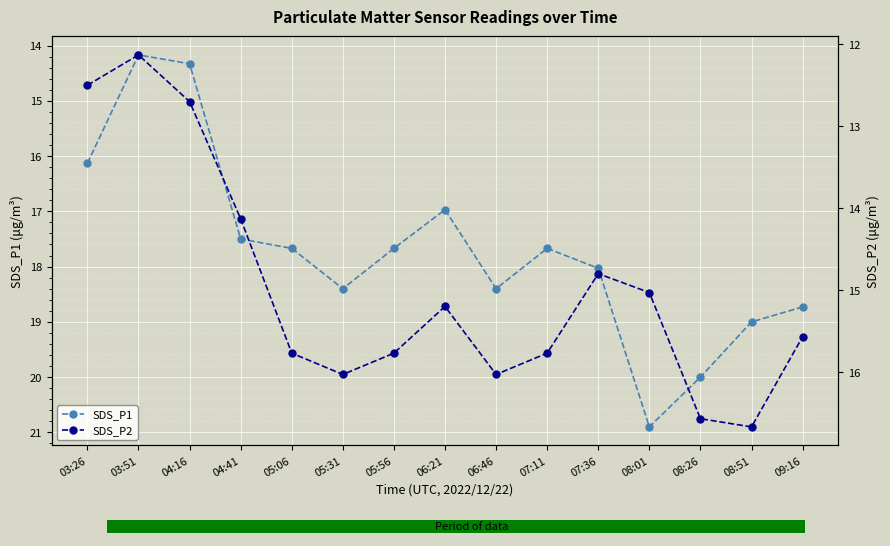

How many values in the SDS_P2 series exceed 15?

10